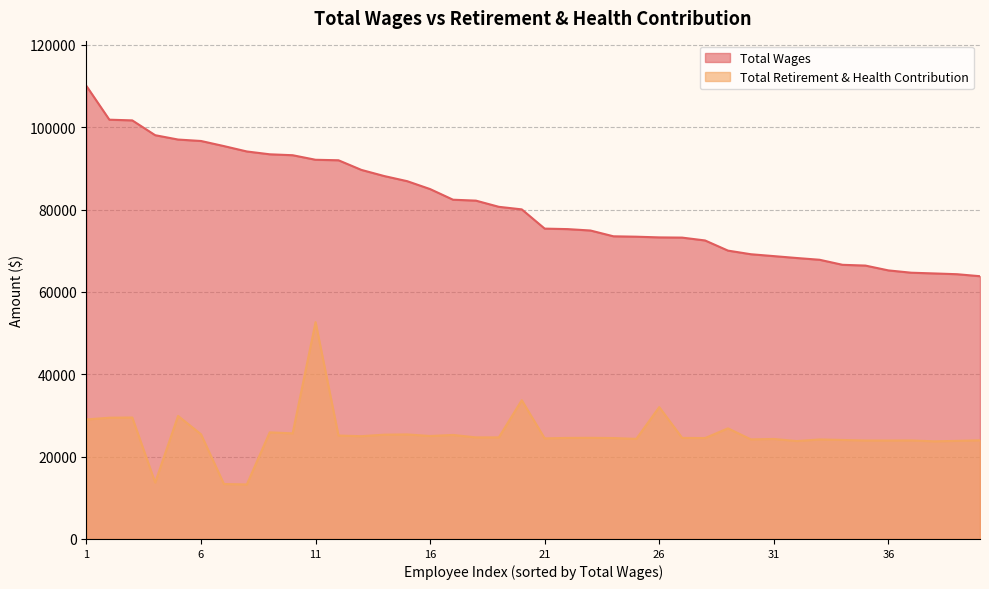

Which series has the largest total across all categories?

Total Wages